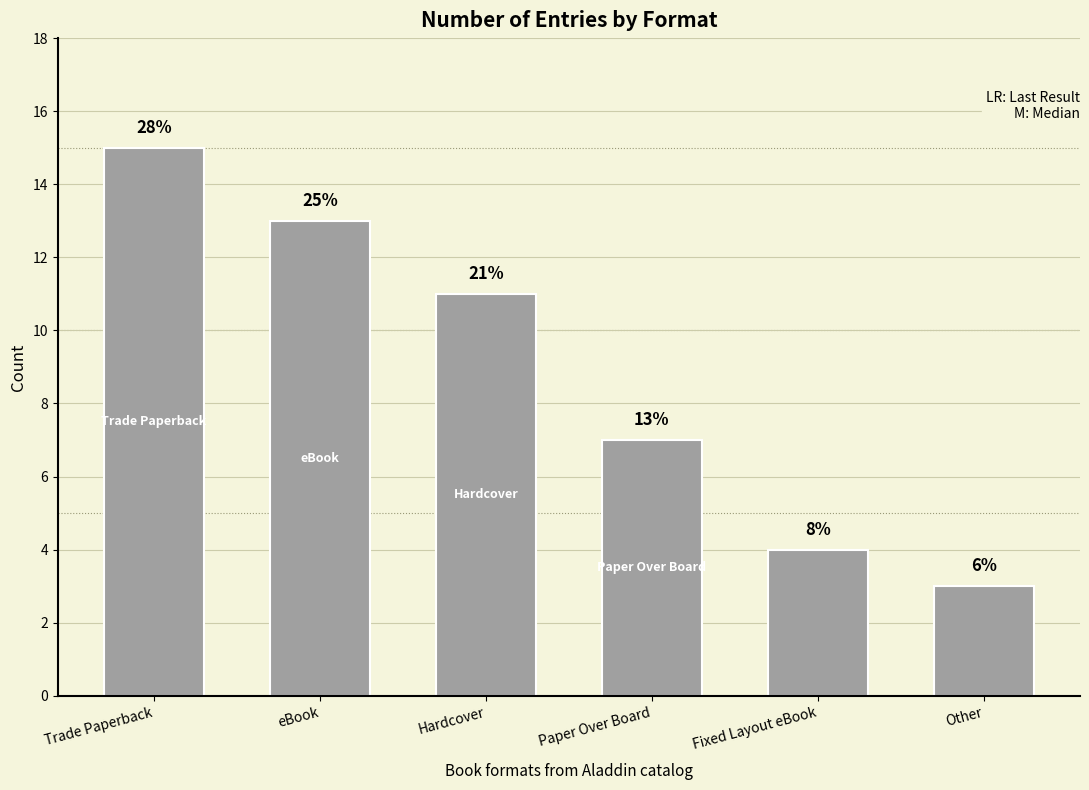

What is the greatest value displayed?

15